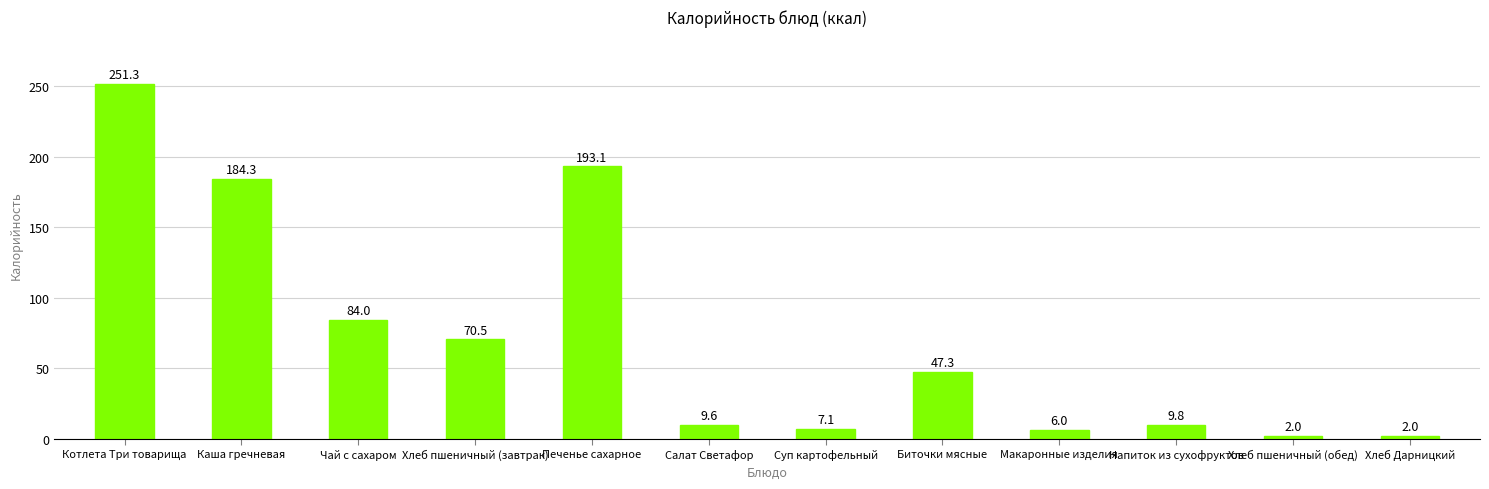

What is the approximate value at Хлеб Дарницкий?

2.0